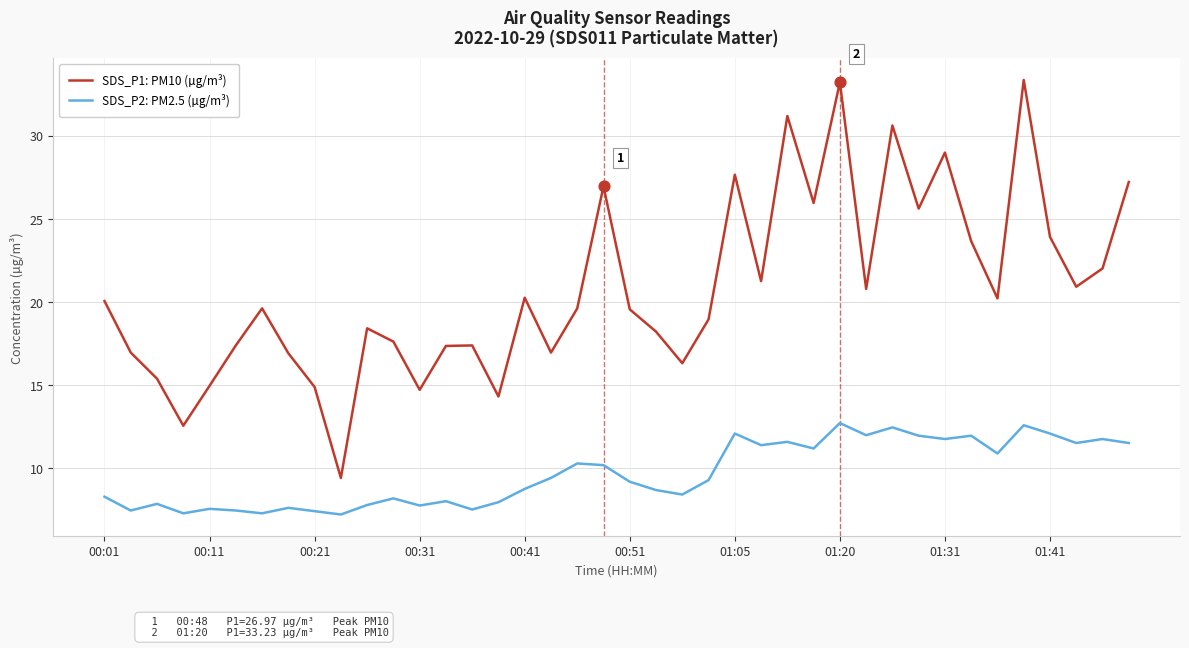

Which series has the widest spread of values?

SDS_P1: PM10 (µg/m³)